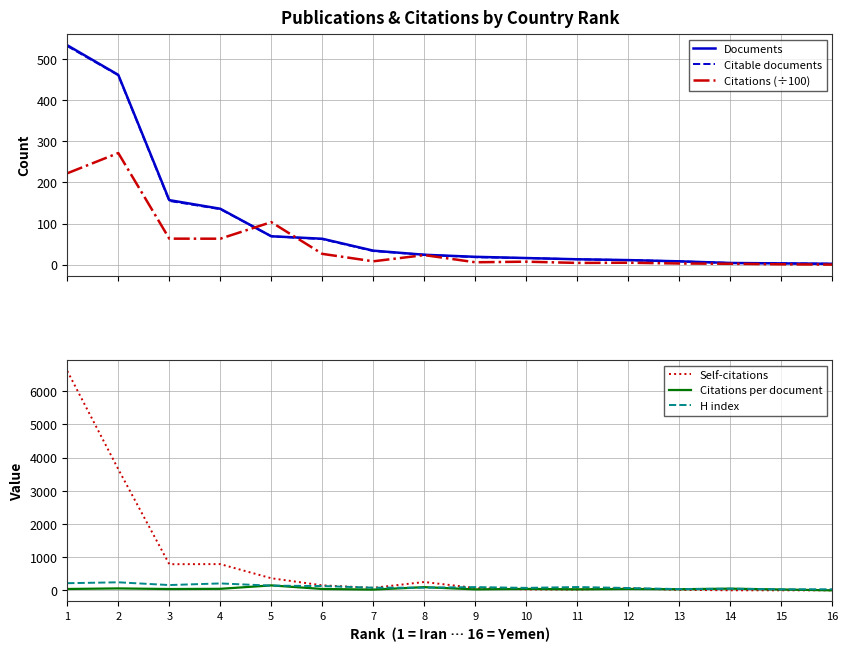

What is the value of the Citations per document point at the 4th from the left?

46.4